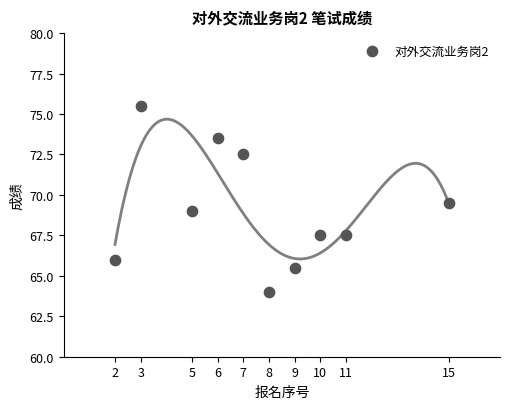

What is the range of Y values (max minus min)?

11.5